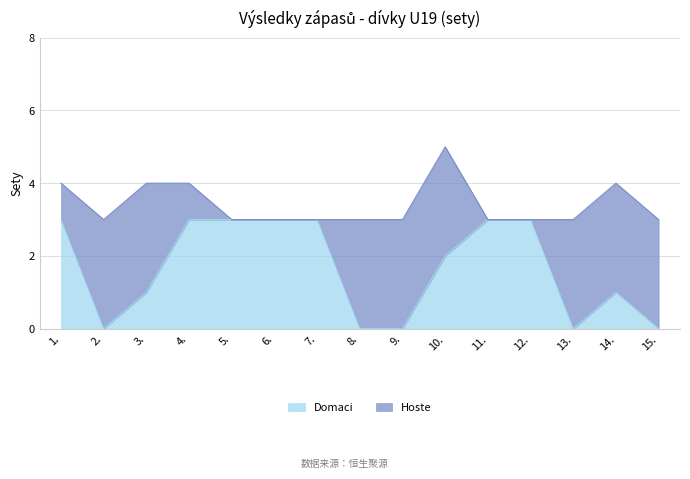

List the labels in order of value, largest first.

1., 4., 5., 6., 7., 11., 12., 10., 3., 14., 2., 8., 9., 13., 15.